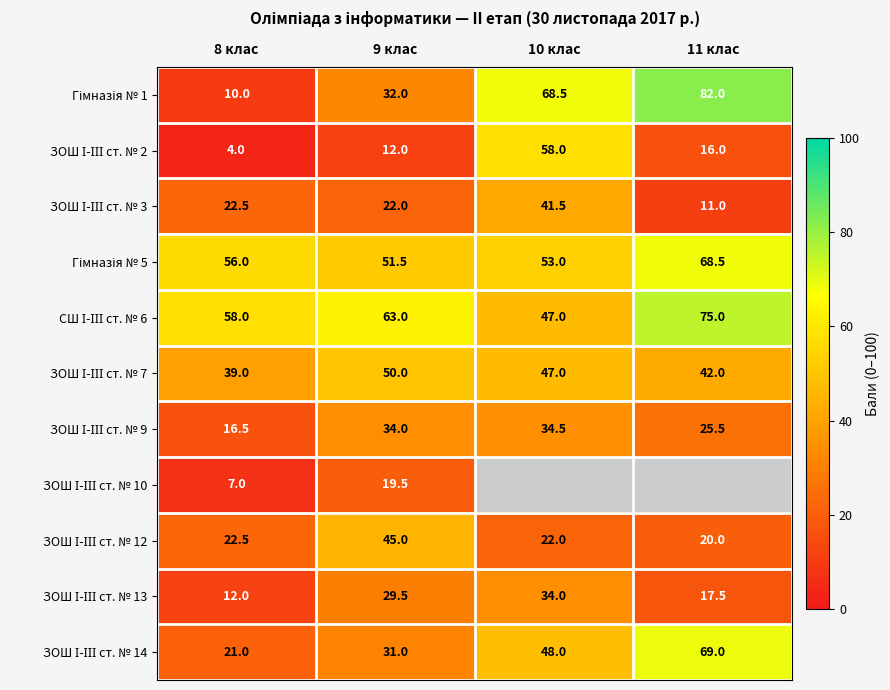

At which label does Гімназія № 1 reach its minimum?

8 клас